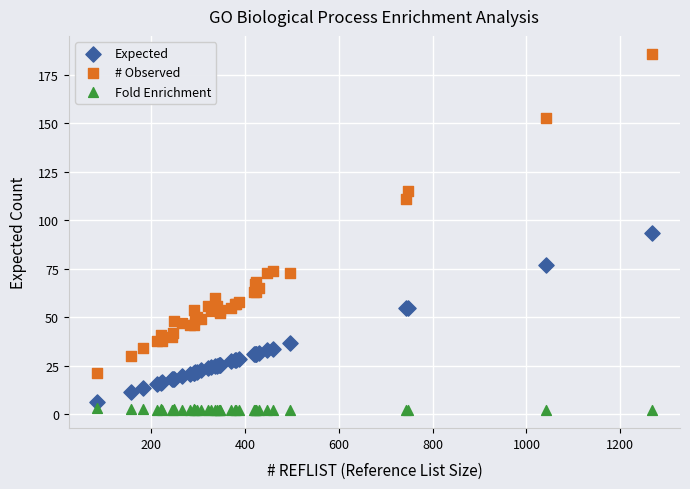

What are all the series names shown in the legend?

Expected, # Observed, Fold Enrichment